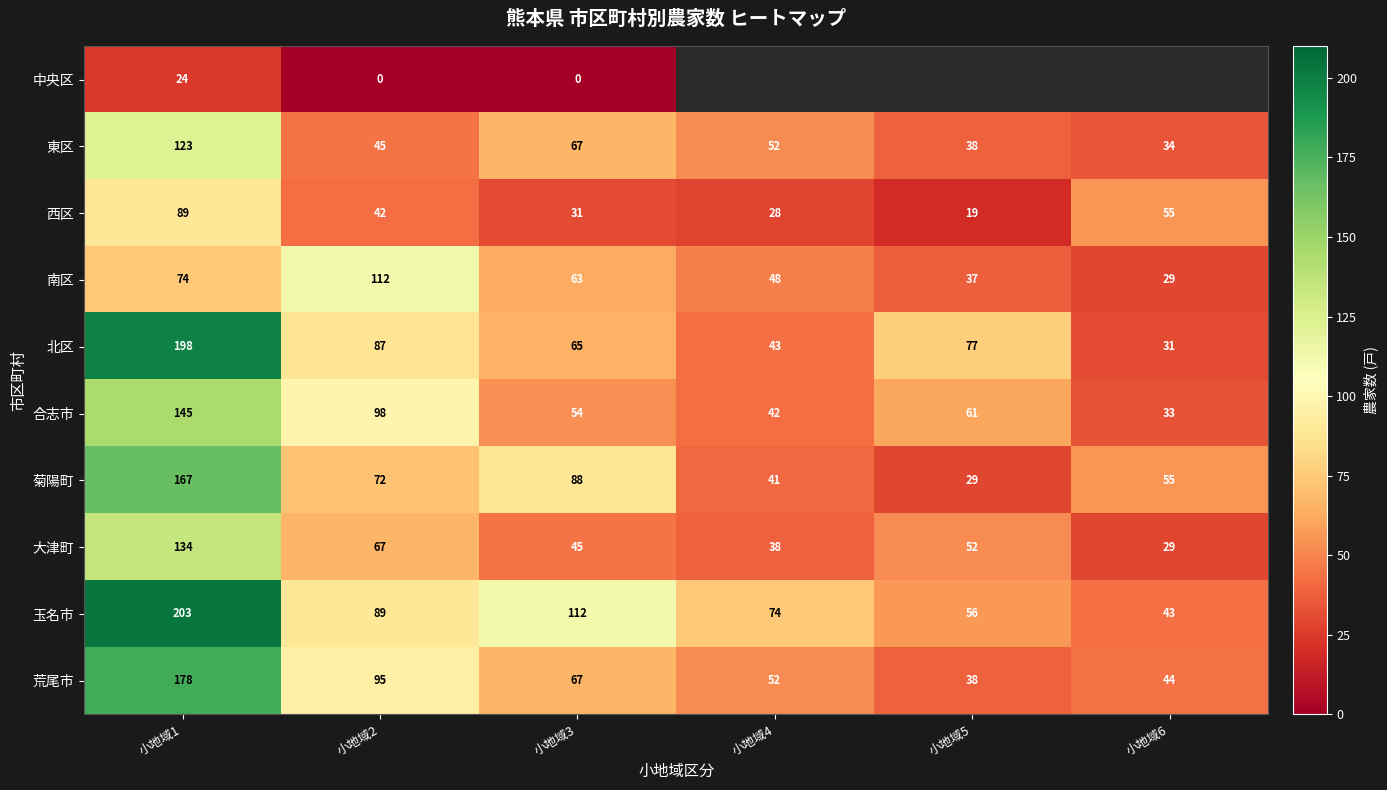

What is the maximum value for 中央区?

24.0